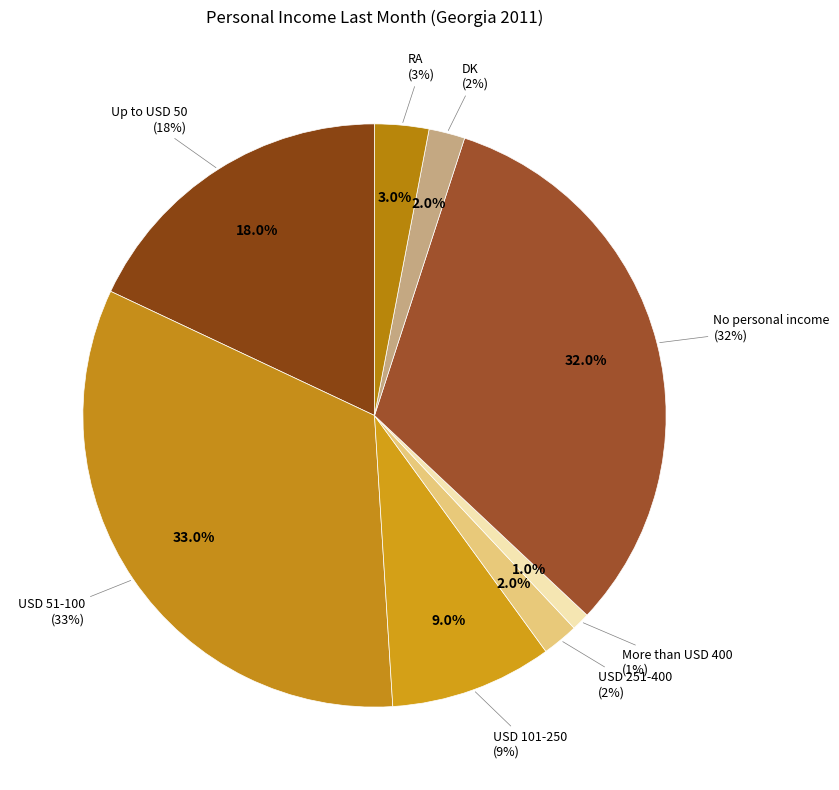

Between DK and USD 51-100, which is larger?

USD 51-100